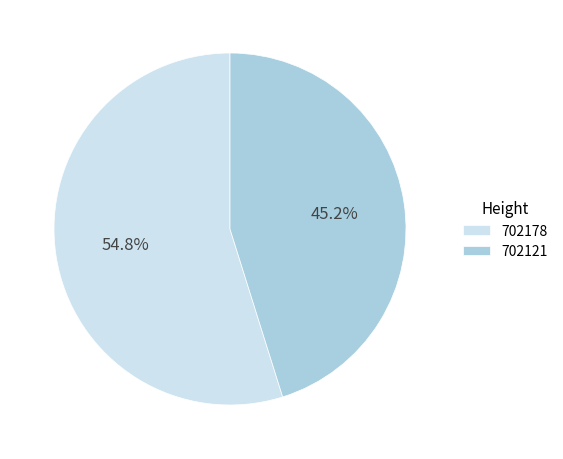

To the nearest percent, what percentage of the pie is 702178?

55%